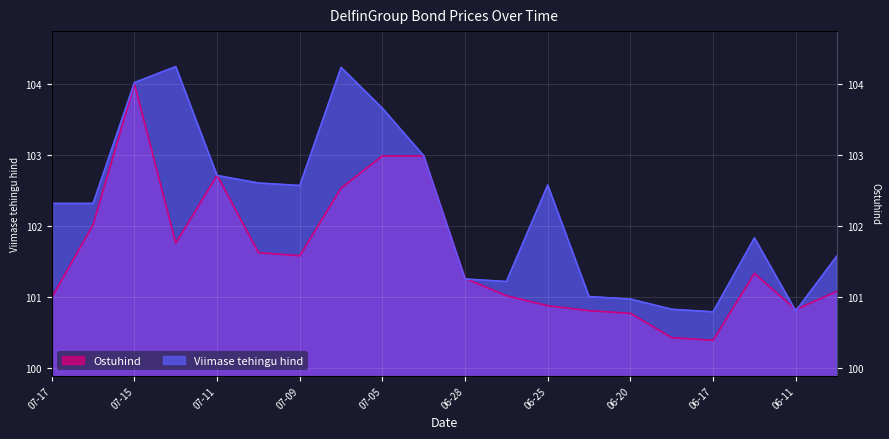

How many lines are shown in the chart?

2